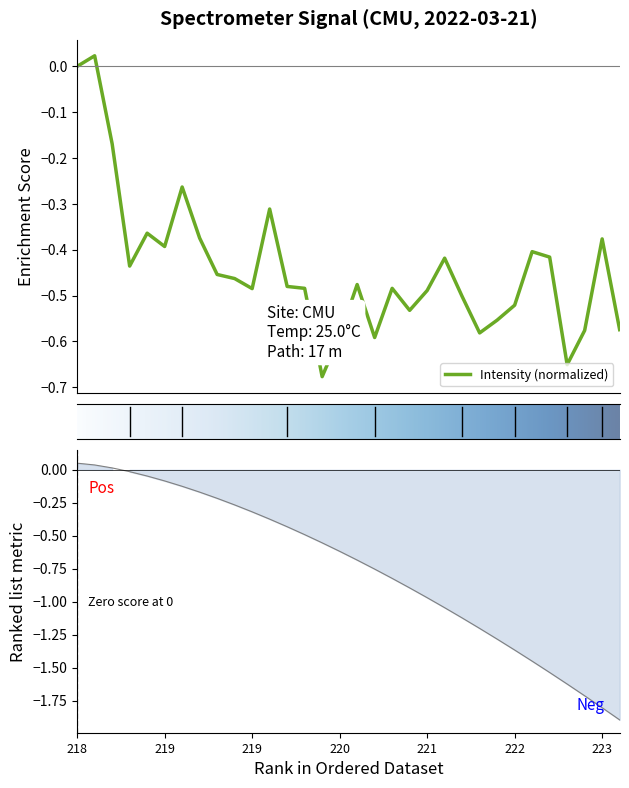

True or false: y has more than 1 interior local peaks.

True